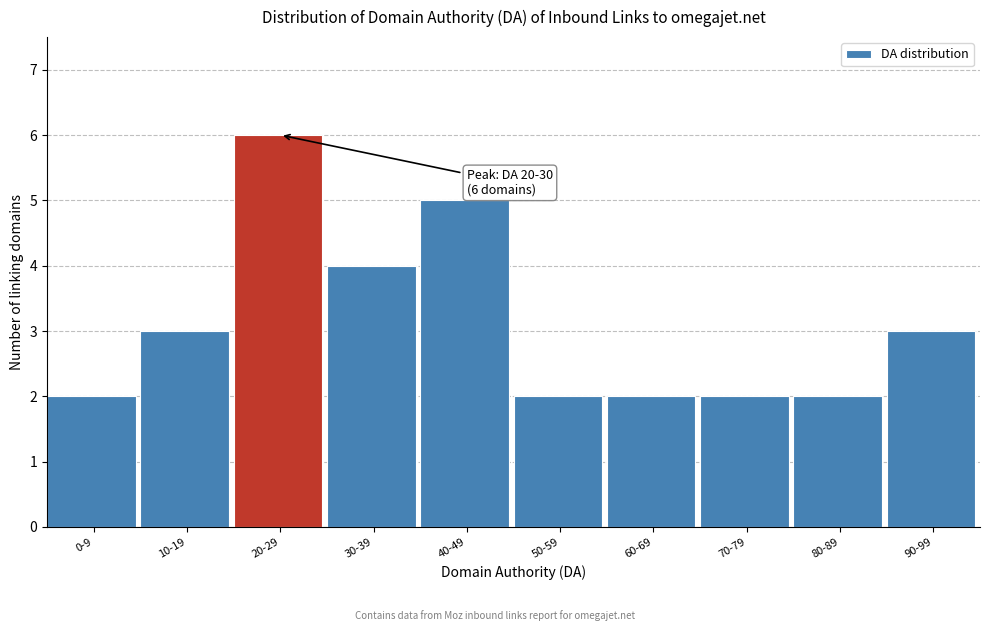

Reading right to left, list all the values displayed in this chart.

90-99=3	80-89=2	70-79=2	60-69=2	50-59=2	40-49=5	30-39=4	20-29=6	10-19=3	0-9=2